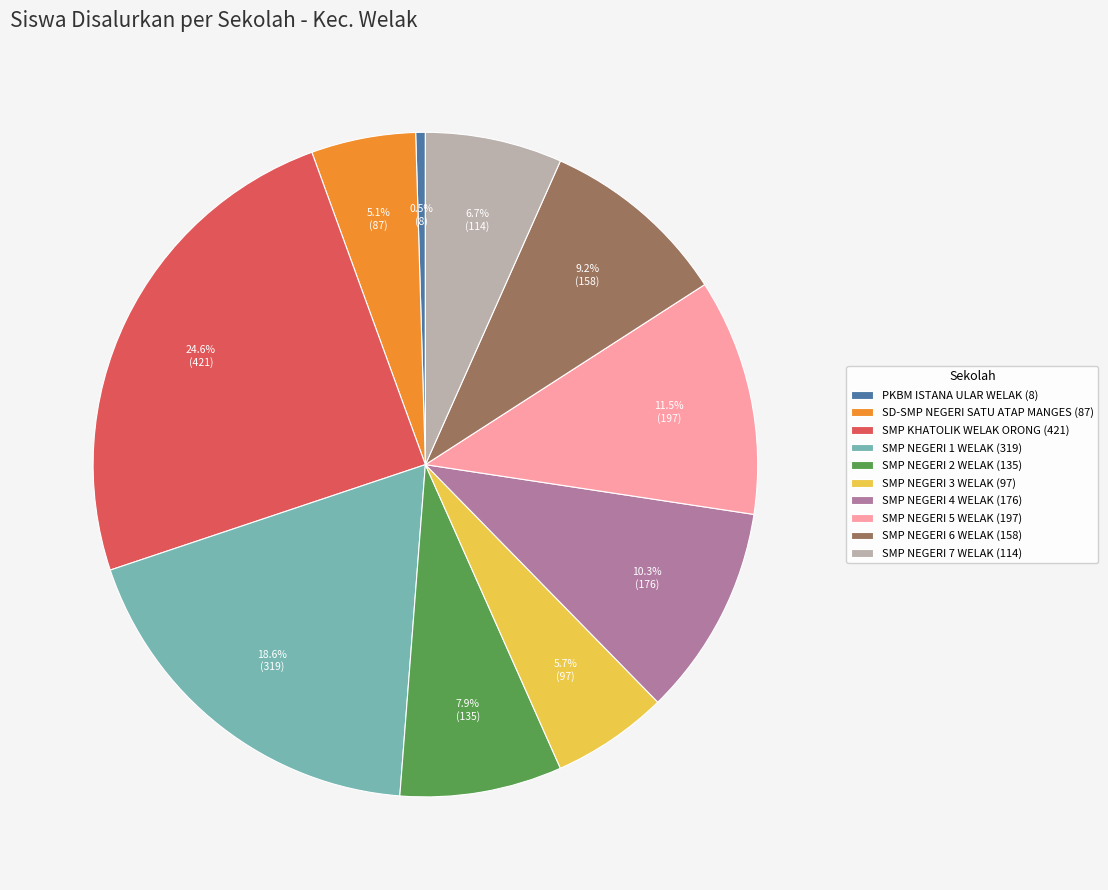

To the nearest percent, what is the difference between the largest and smallest slice percentages?

24%